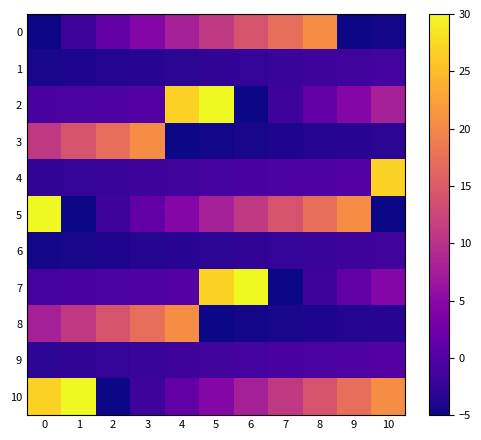

Rank the series by their maximum value, from lowest to highest.

6, 1, 9, 0, 3, 8, 4, 2, 5, 7, 10